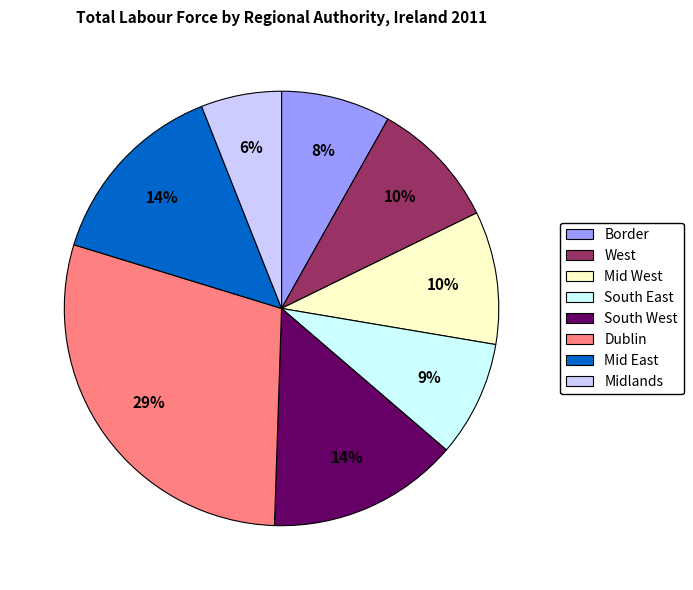

Is Dublin the majority of the pie?

No